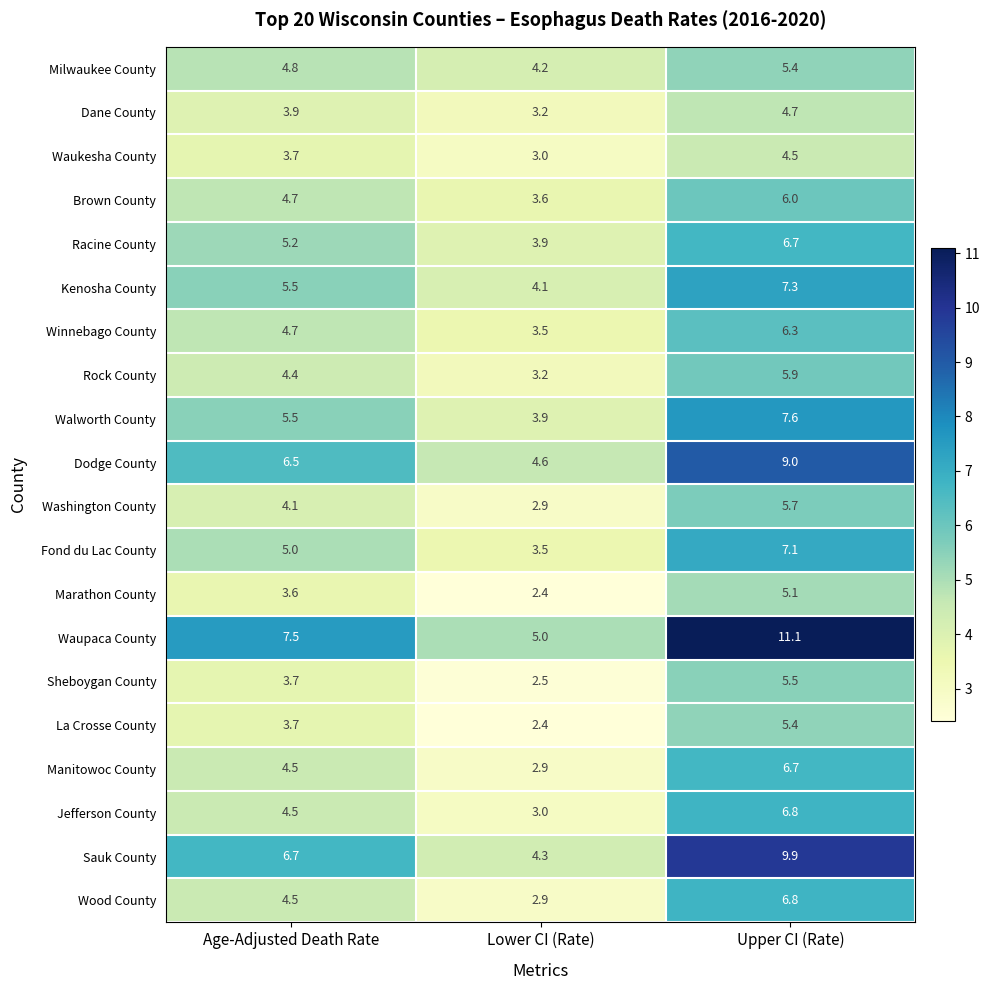

At which category does the chart reach its minimum across all series?

Lower CI (Rate)